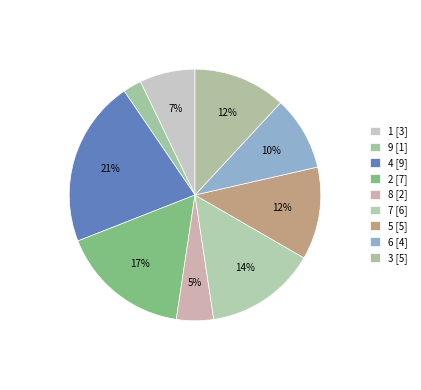

What percentage is NOT represented by 8?

95.2%